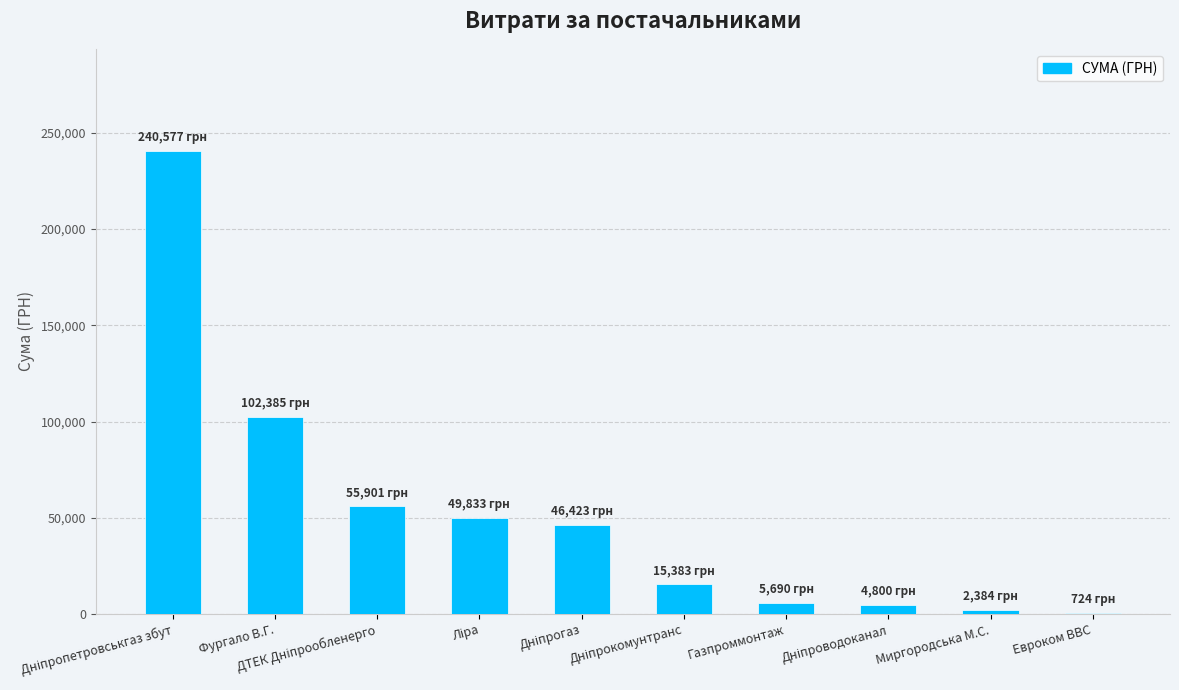

What is the maximum value shown in the chart?

240576.8